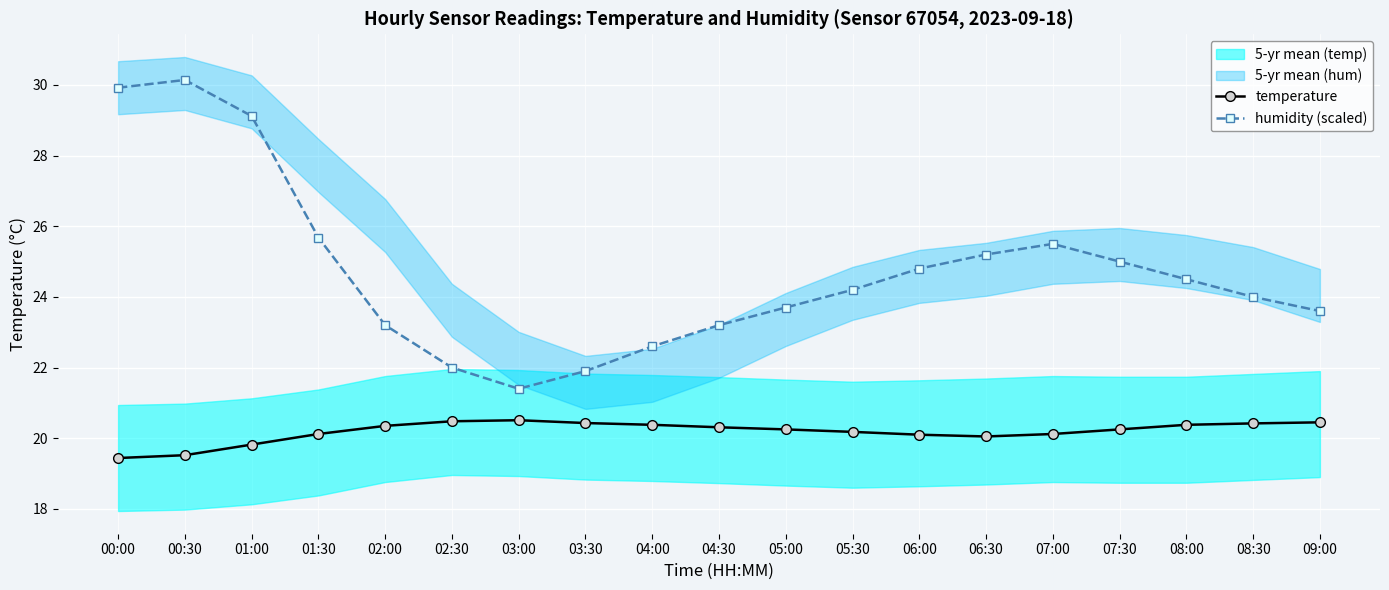

How many interior local peaks does the temperature series have?

1